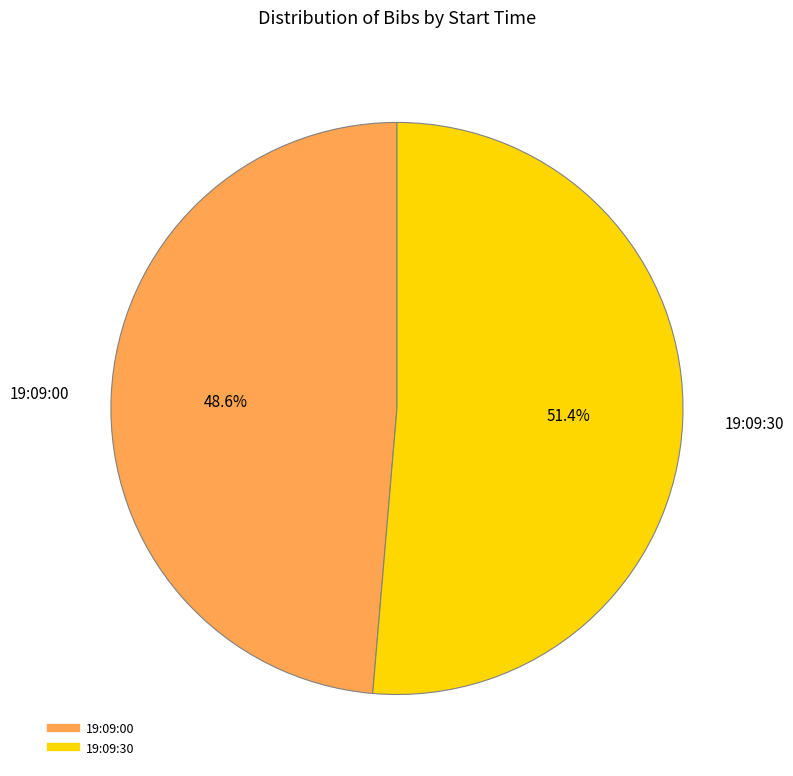

How many slices are in this pie chart?

2